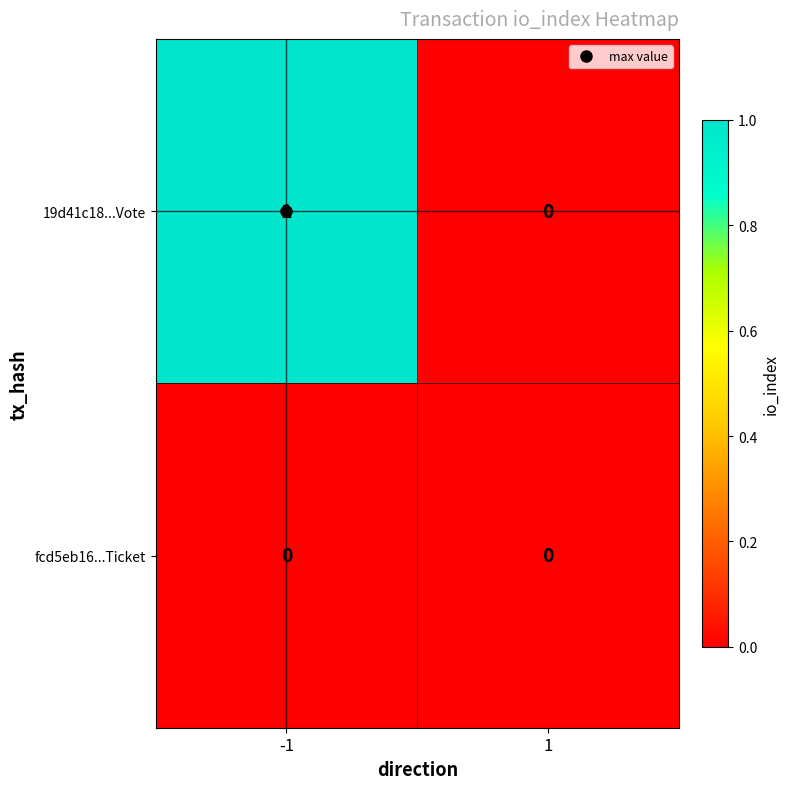

List the series in order of their overall mean, lowest first.

fcd5eb16...Ticket, 19d41c18...Vote